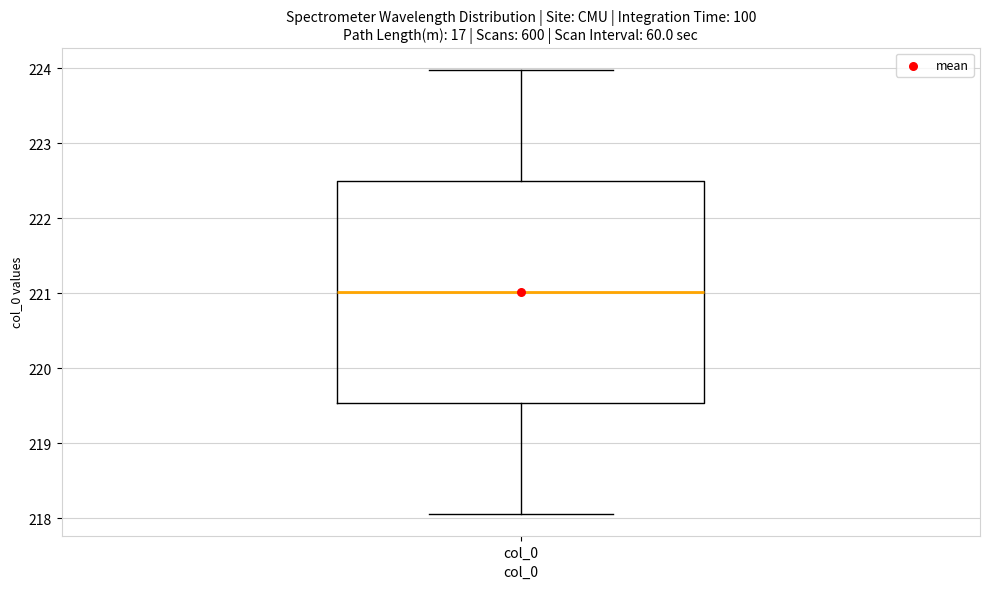

Read this box plot against the y-axis: the position of the median line, the range covered by the box, and the ends of both whiskers. The values are not printed on the chart, so give them approximately, as read against the axis.

median 221.0, box 219.5 to 222.5, whiskers 218.1 to 224.0